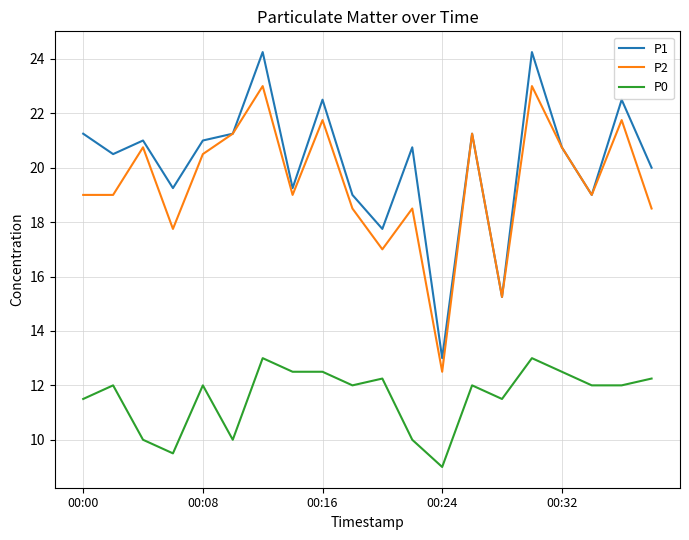

True or false: P0 and P1 intersect in this chart.

False